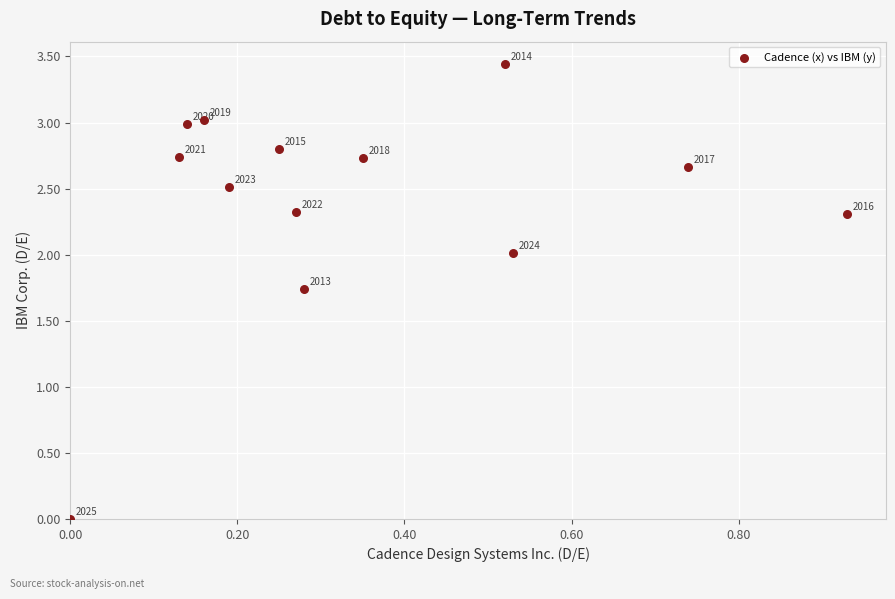

What is the range of X values (max minus min)?

0.9